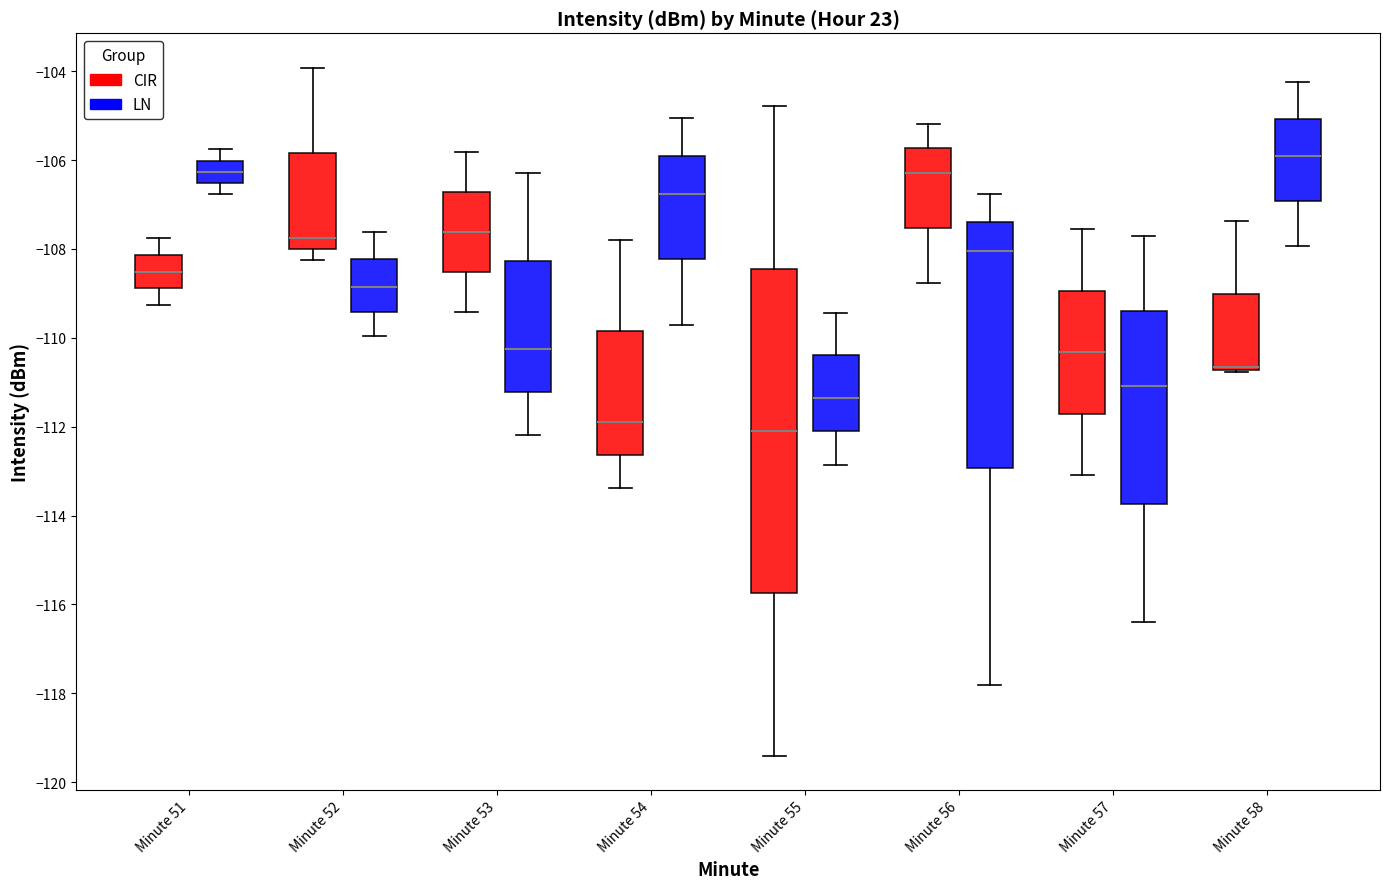

Reading left to right, read every box against the y-axis: the position of its median line, the range the box covers, and the ends of its whiskers. The values are not printed on the chart, so give them approximately, as read against the axis.

Minute 51 (CIR): median -108.6, box -108.8 to -108.2, whiskers -109.2 to -107.8
Minute 51 (LN): median -106.2, box -106.6 to -106.0, whiskers -106.8 to -105.8
Minute 52 (CIR): median -107.8, box -108.0 to -105.8, whiskers -108.2 to -104.0
Minute 52 (LN): median -108.8, box -109.4 to -108.2, whiskers -110.0 to -107.6
Minute 53 (CIR): median -107.6, box -108.6 to -106.8, whiskers -109.4 to -105.8
Minute 53 (LN): median -110.2, box -111.2 to -108.2, whiskers -112.2 to -106.2
Minute 54 (CIR): median -111.8, box -112.6 to -109.8, whiskers -113.4 to -107.8
Minute 54 (LN): median -106.8, box -108.2 to -106.0, whiskers -109.8 to -105.0
Minute 55 (CIR): median -112.0, box -115.8 to -108.4, whiskers -119.4 to -104.8
Minute 55 (LN): median -111.4, box -112.2 to -110.4, whiskers -112.8 to -109.4
Minute 56 (CIR): median -106.2, box -107.6 to -105.8, whiskers -108.8 to -105.2
Minute 56 (LN): median -108.0, box -113.0 to -107.4, whiskers -117.8 to -106.8
Minute 57 (CIR): median -110.4, box -111.8 to -109.0, whiskers -113.0 to -107.6
Minute 57 (LN): median -111.0, box -113.8 to -109.4, whiskers -116.4 to -107.8
Minute 58 (CIR): median -110.6 (drawn on the box's lower edge), box -110.8 to -109.0, whiskers -110.8 to -107.4
Minute 58 (LN): median -106.0, box -107.0 to -105.0, whiskers -108.0 to -104.2